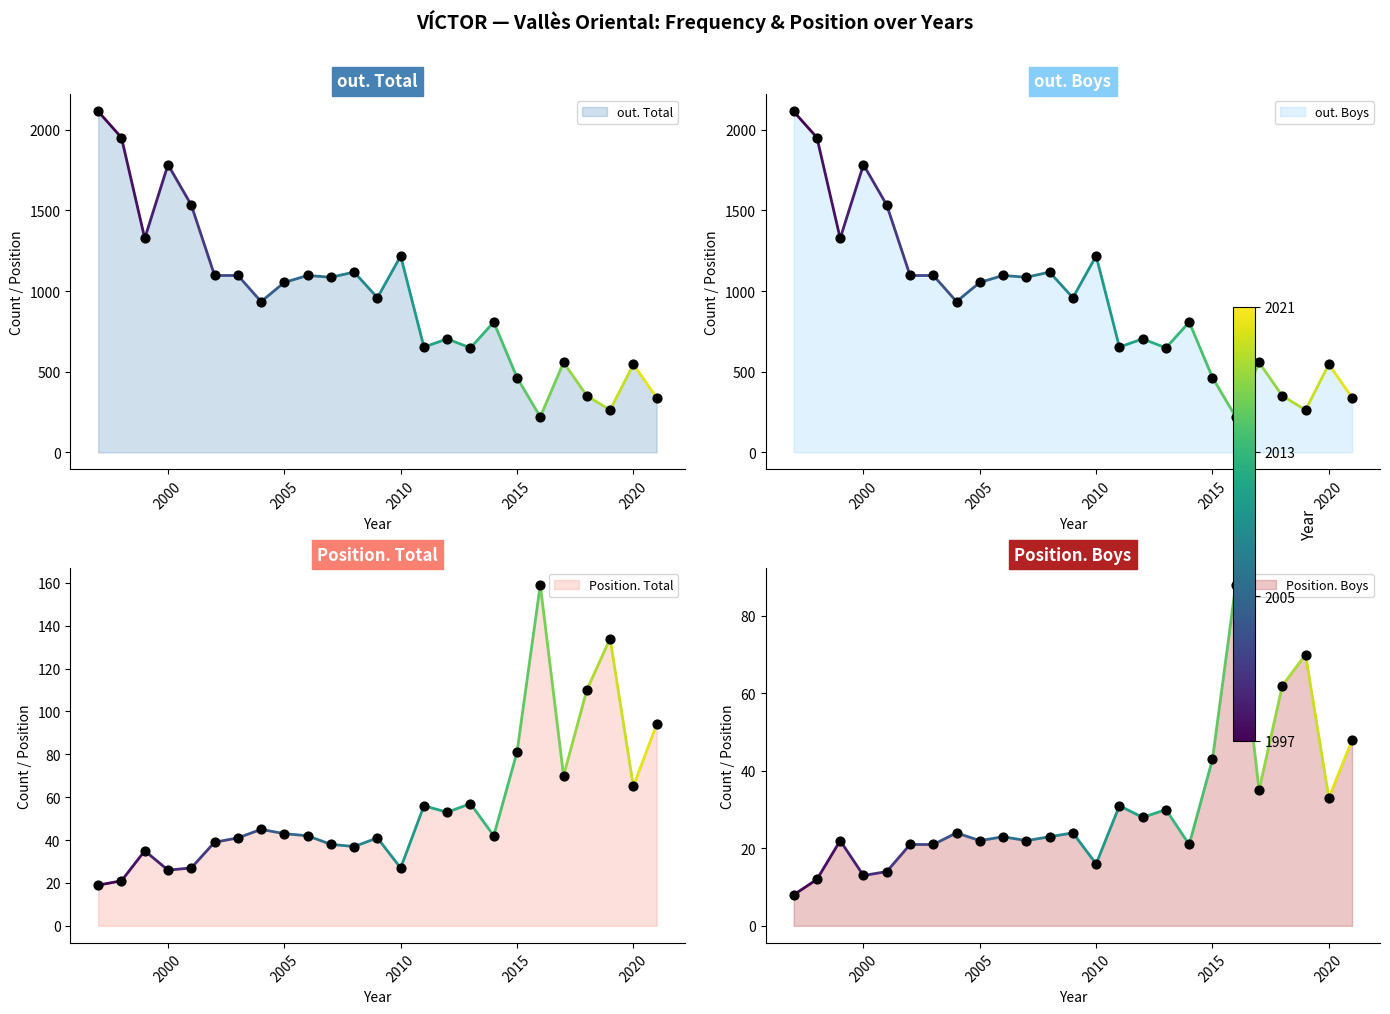

Which series has the widest spread of Y values?

out. Total